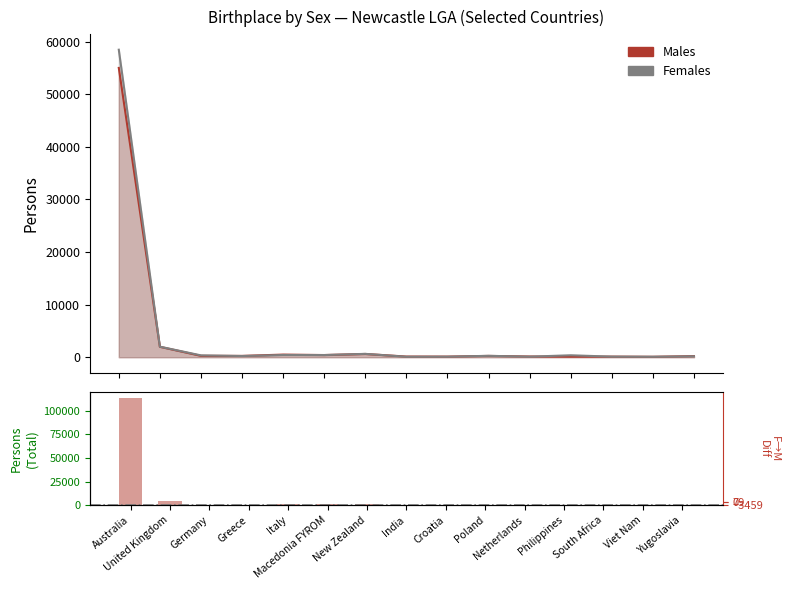

How many values in the Males series are below 252?

7